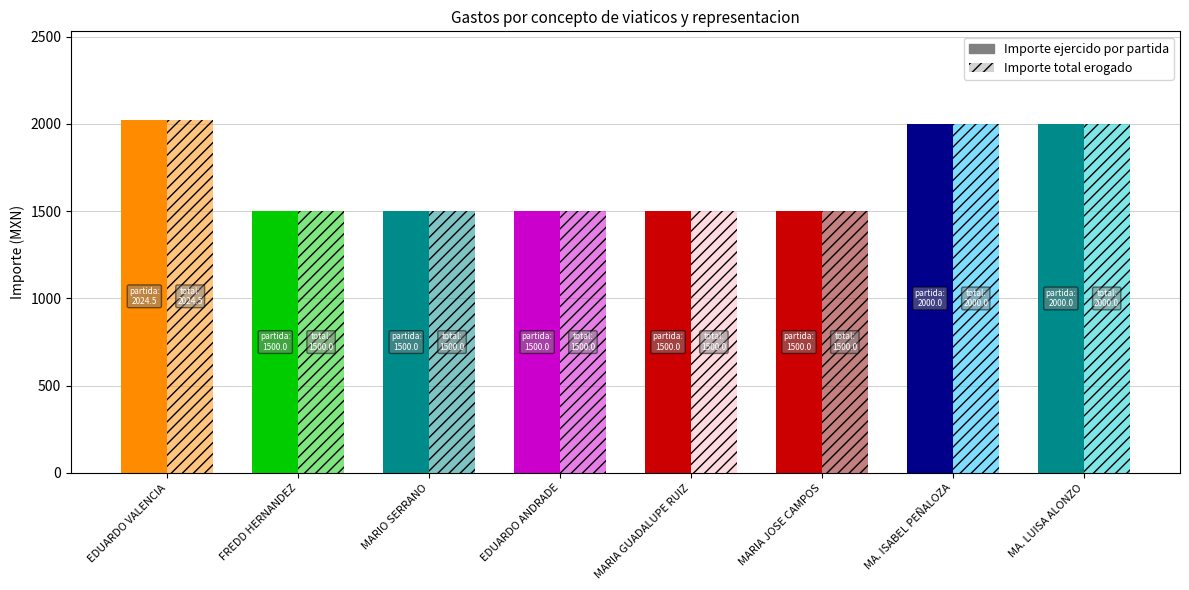

What is the sum of the Importe ejercido por partida values at MA. LUISA ALONZO and MARIO SERRANO?

3500.0